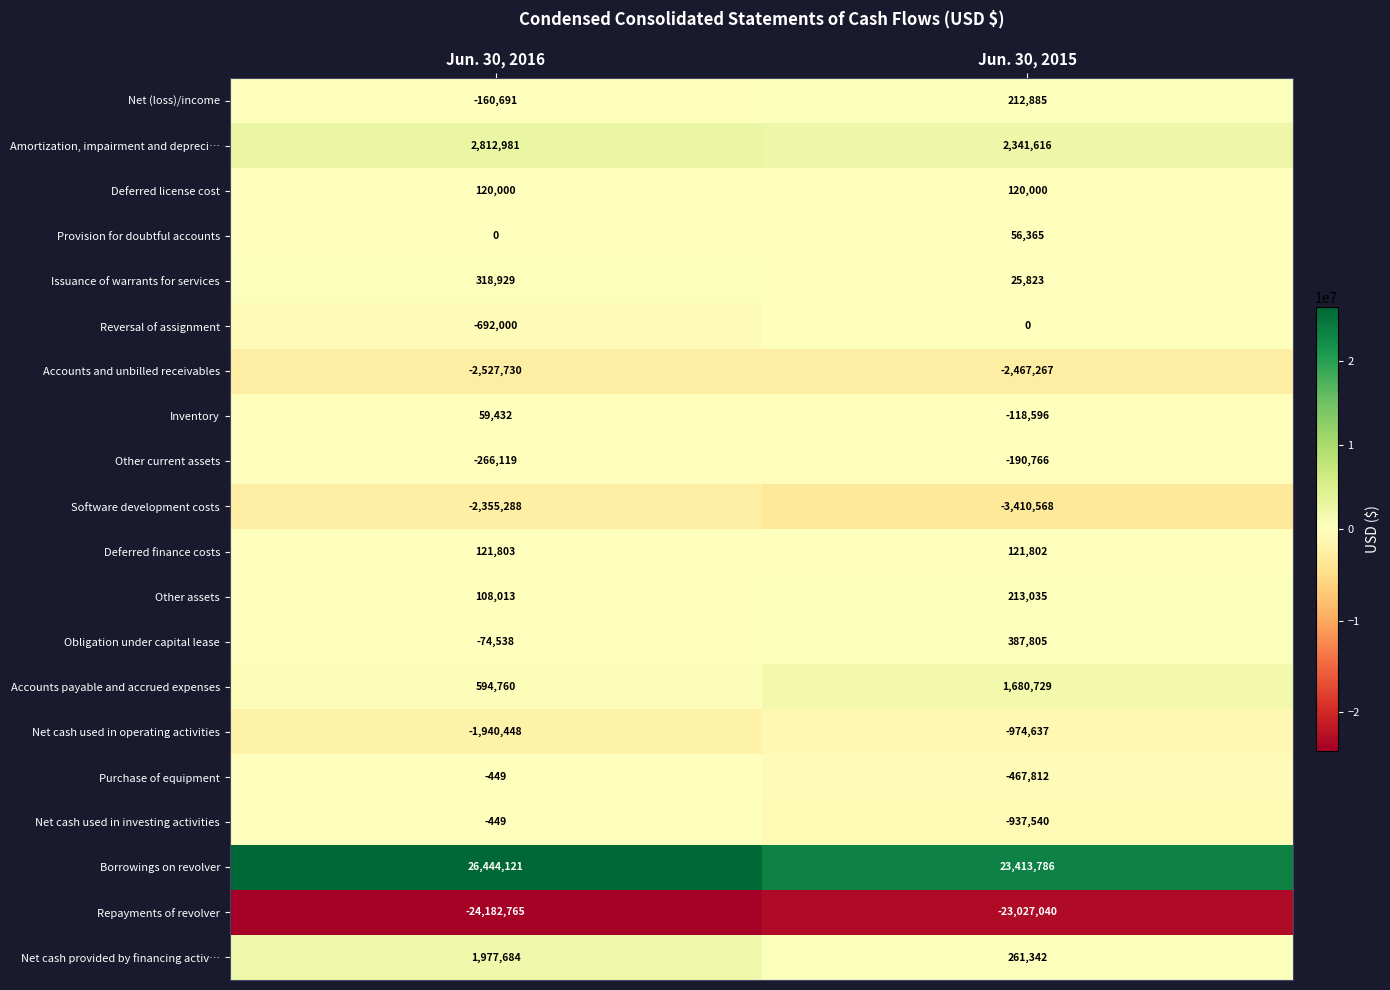

Is the value of Issuance of warrants for services at Jun. 30, 2015 greater than the value of Reversal of assignment at Jun. 30, 2016?

Yes